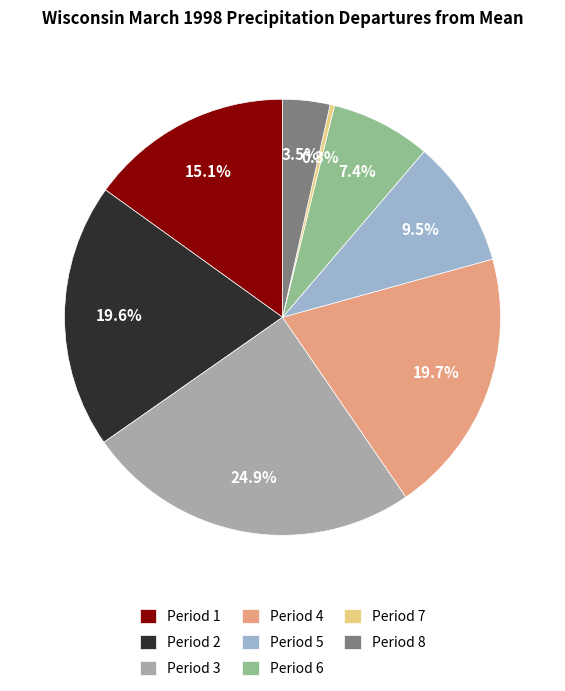

Which has a higher value, Period 2 or Period 5?

Period 2